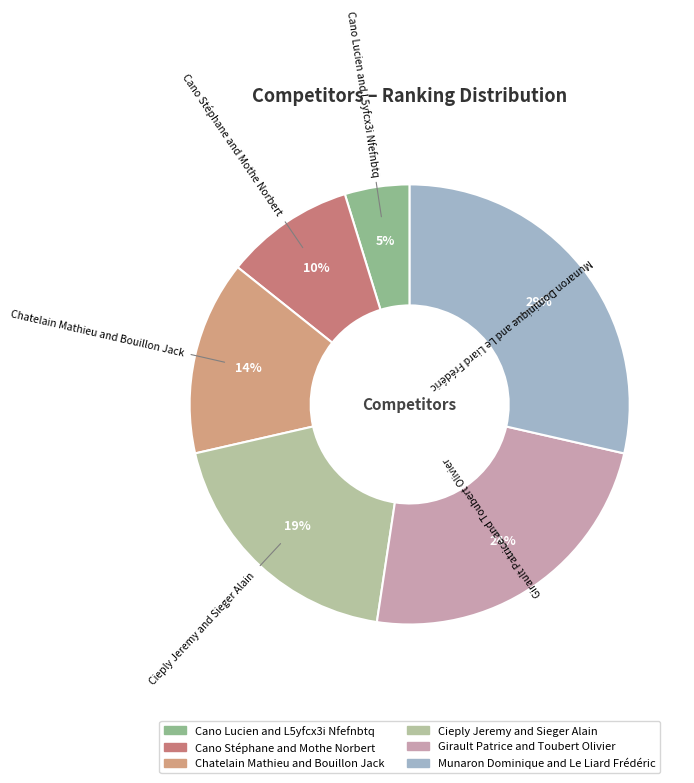

How many segments does this pie chart have?

6